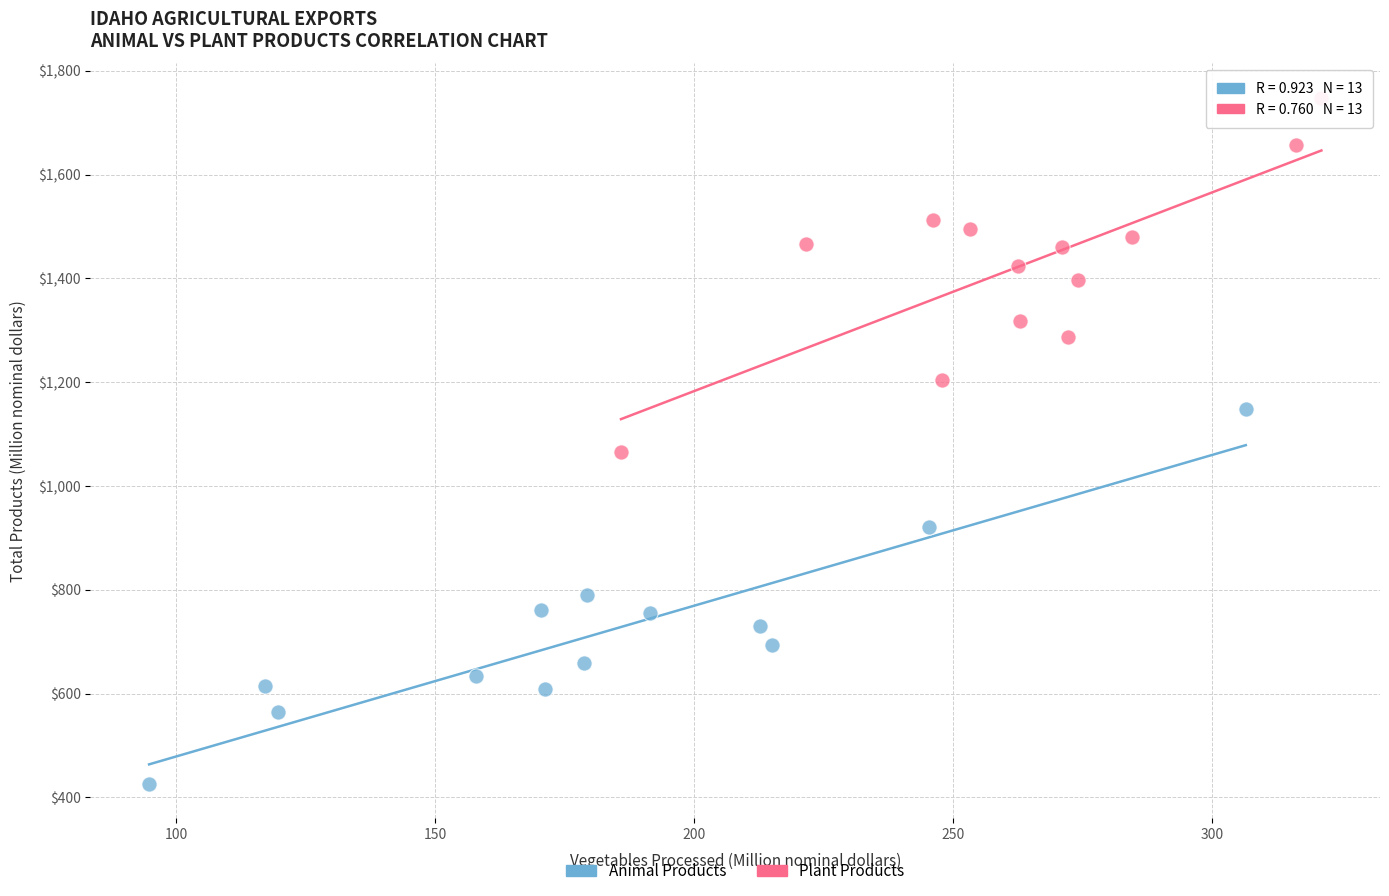

Which series has the widest spread of Y values?

Animal Products